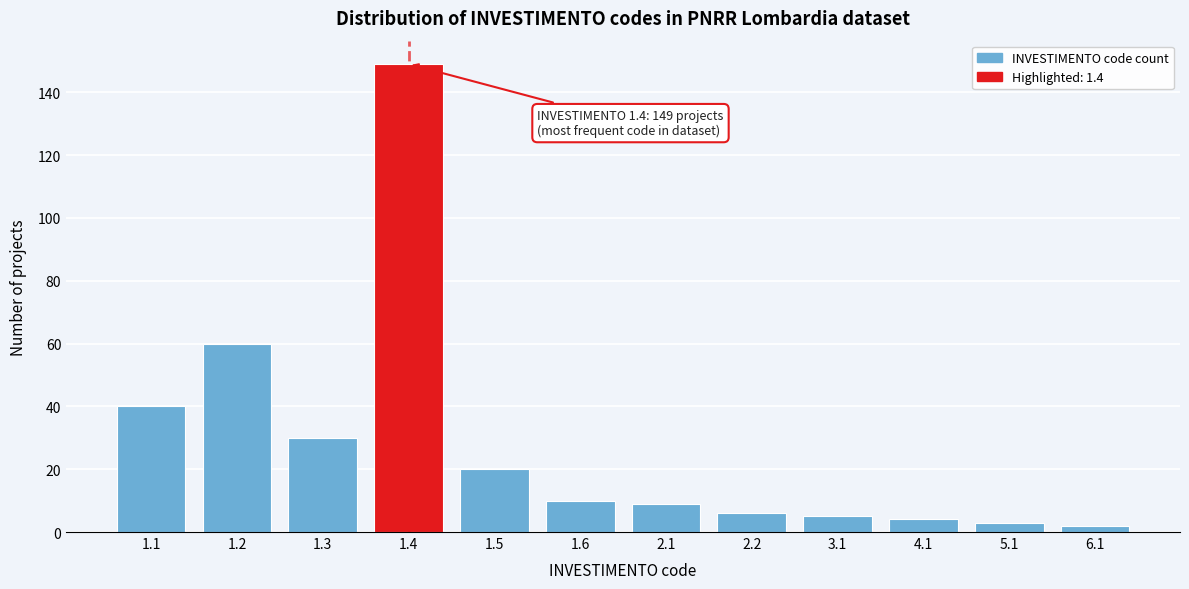

Reading left to right, what are all the values shown in this chart?

1.1=40	1.2=60	1.3=30	1.4=149	1.5=20	1.6=10	2.1=9	2.2=6	3.1=5	4.1=4	5.1=3	6.1=2